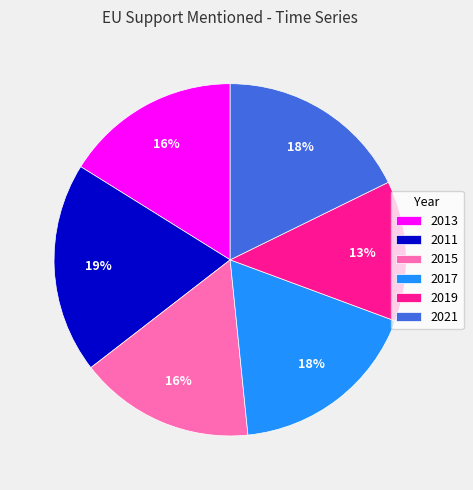

Which category has the smallest portion of the pie?

2019